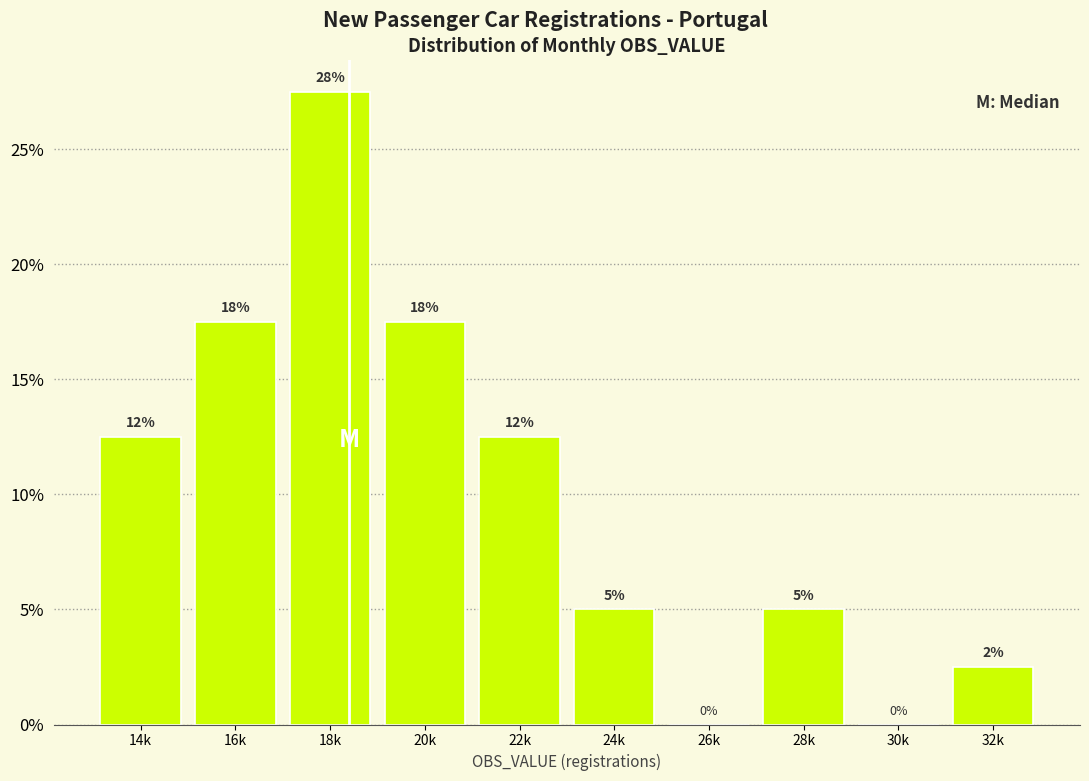

Are the bars horizontal?

No